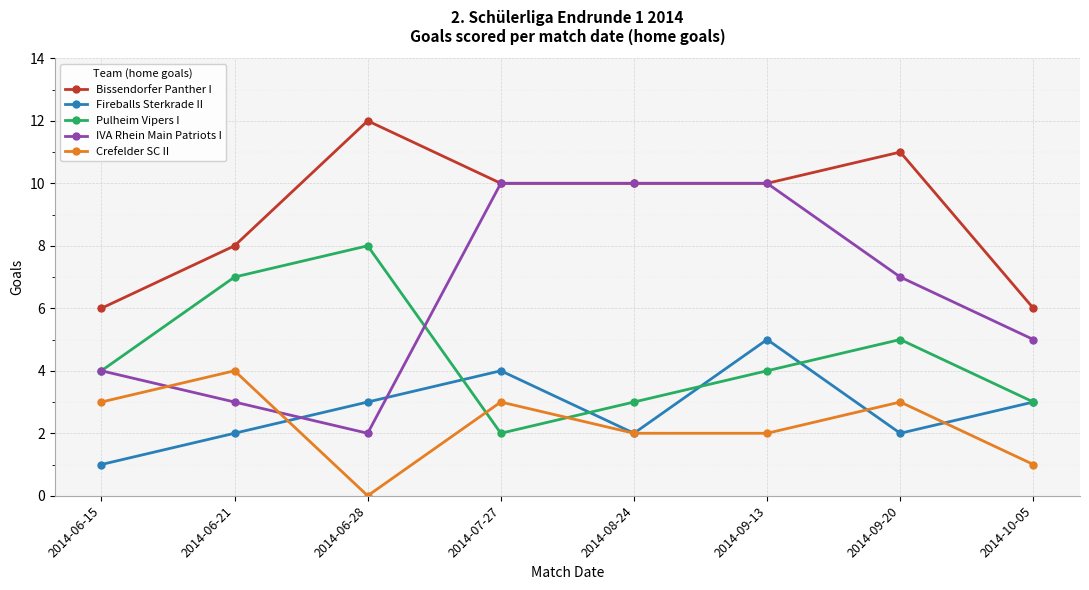

Is the value of Crefelder SC II at 2014-08-24 greater than the value of Bissendorfer Panther I at 2014-06-15?

No